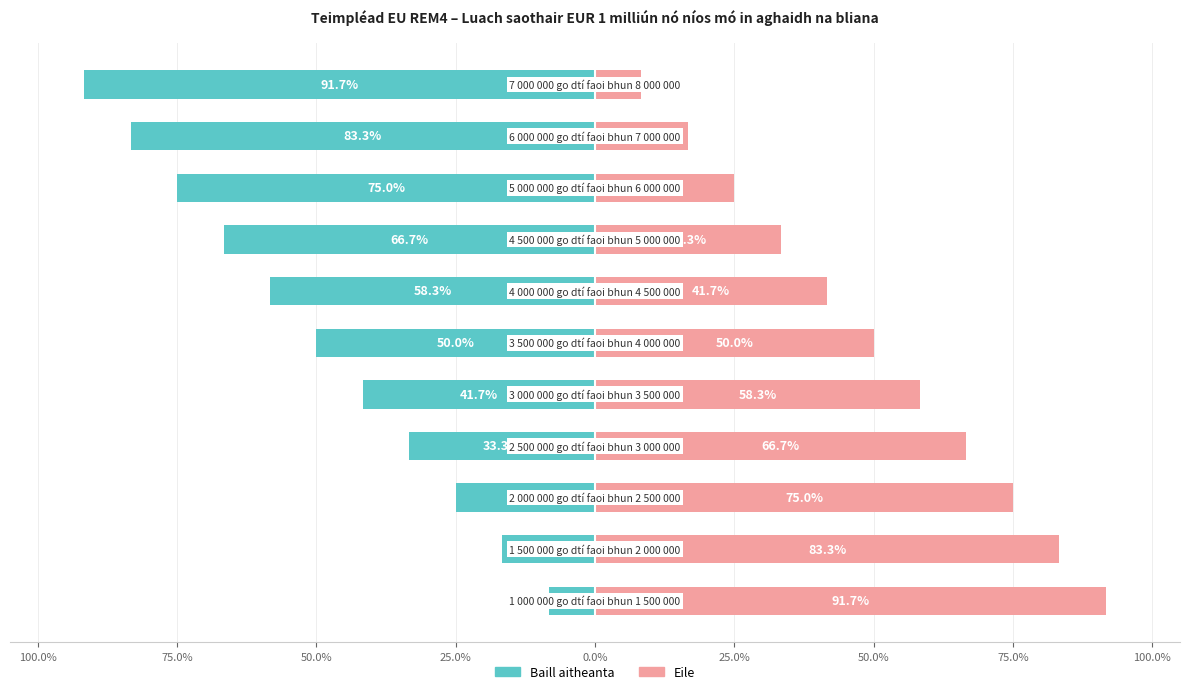

Count the number of categories in the chart.

11